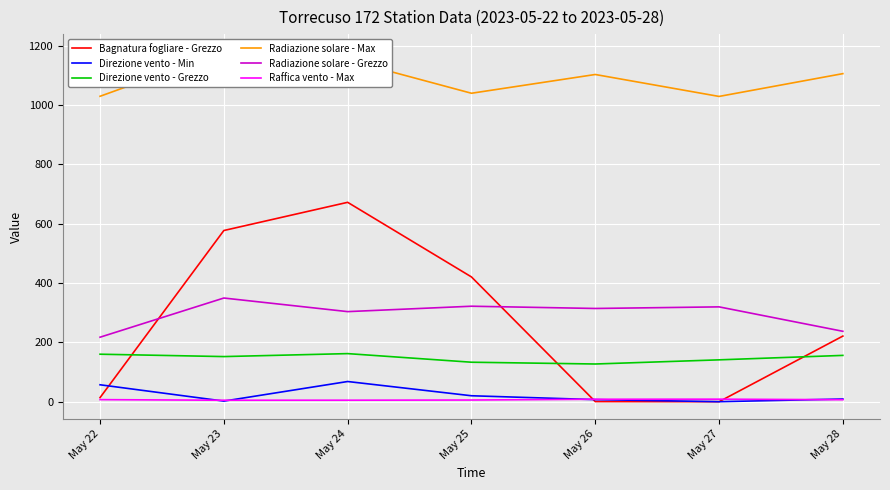

At which label does Direzione vento - Grezzo first exceed 152?

May 22